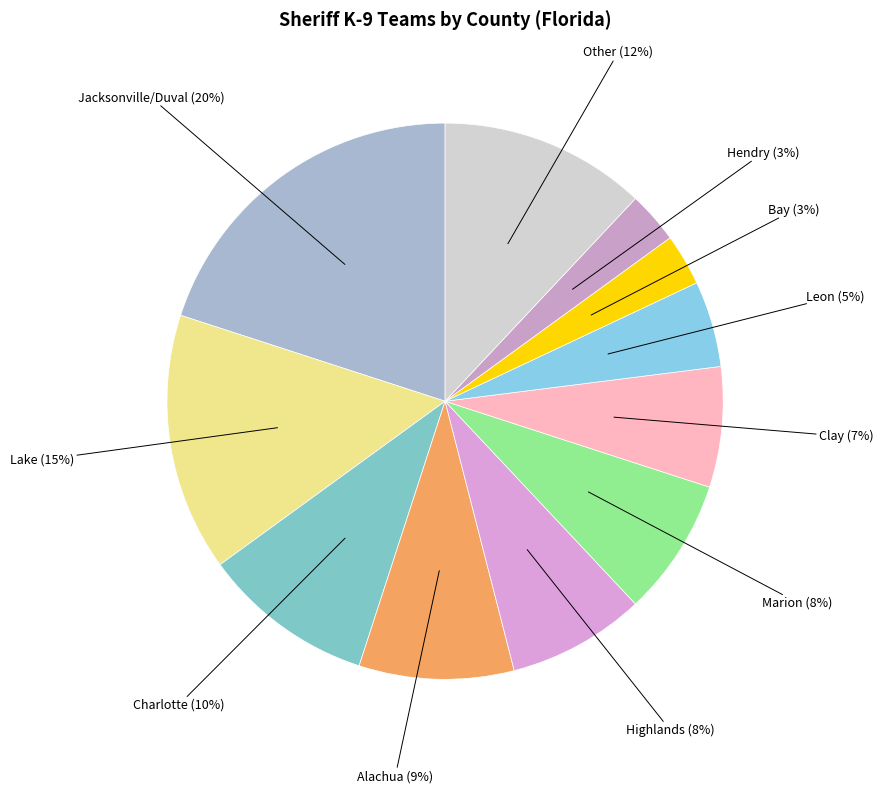

To the nearest percent, what is the difference between the largest and smallest slice percentages?

17%